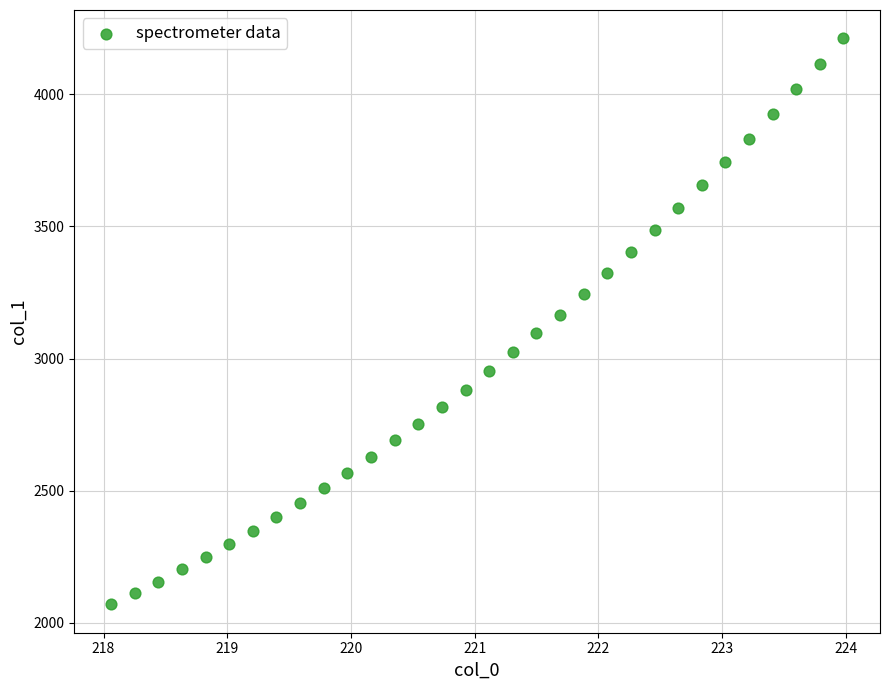

What is the range of X values (max minus min)?

5.9